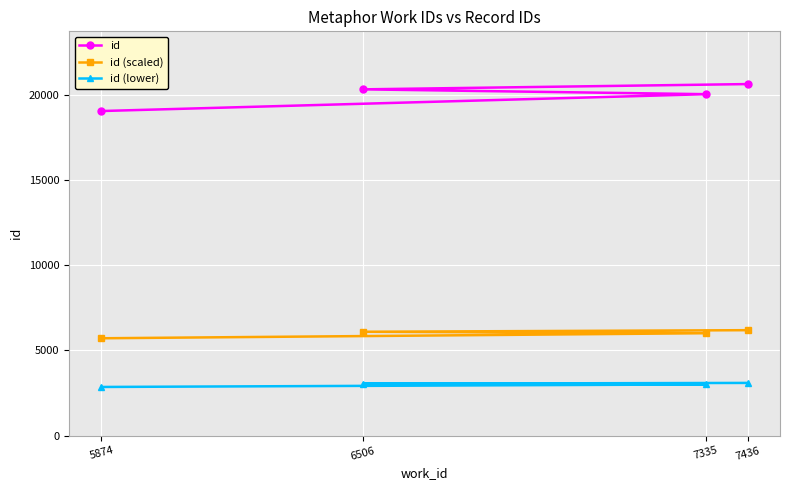

Rank the series at 7436 from lowest to highest value.

id (lower), id (scaled), id